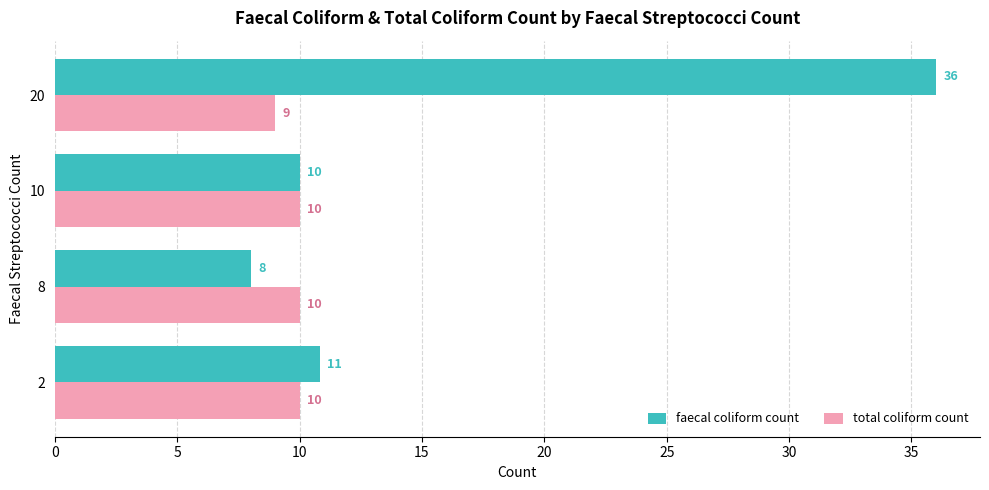

Between 8 and 10, which series saw the biggest shift?

faecal coliform count